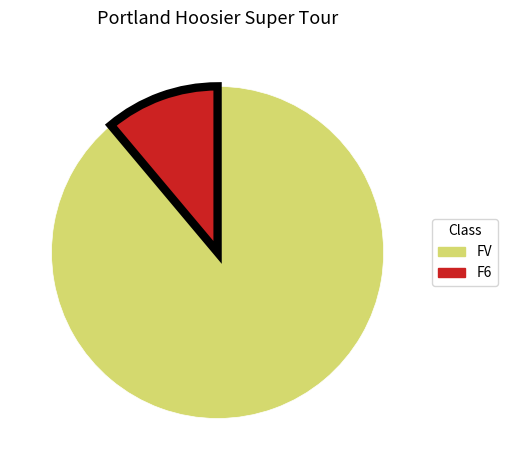

Count the number of slices in the pie.

2